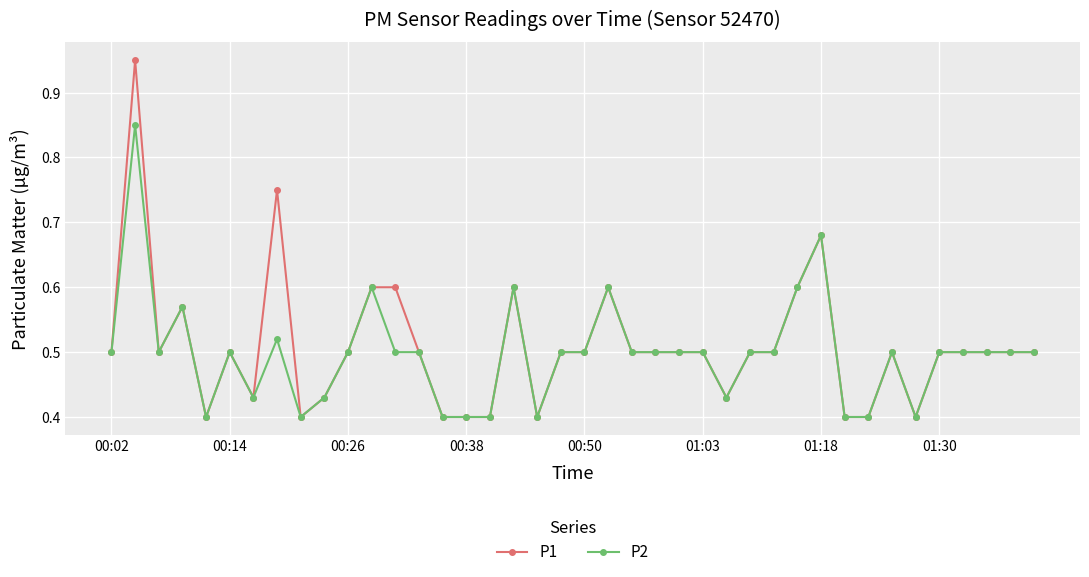

At how many categories does at least one series exceed 0?

40